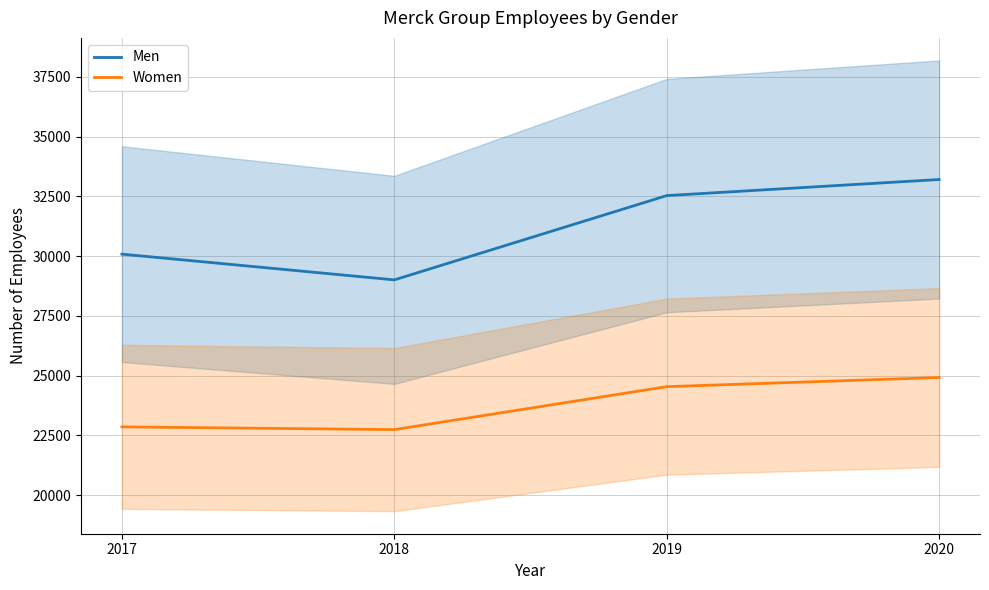

What is the difference between the maximum and minimum values in the Women series?

2180